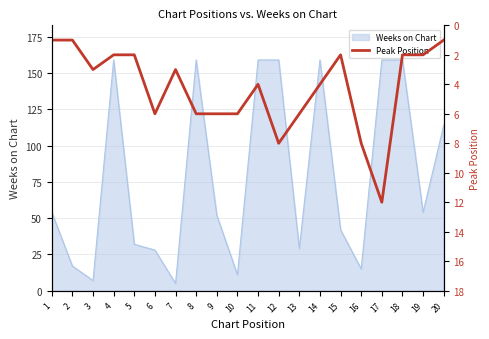

Reading right to left, list all the values displayed in this chart.

1	2	2	12	8	2	4	6	8	4	6	6	6	3	6	2	2	3	1	1